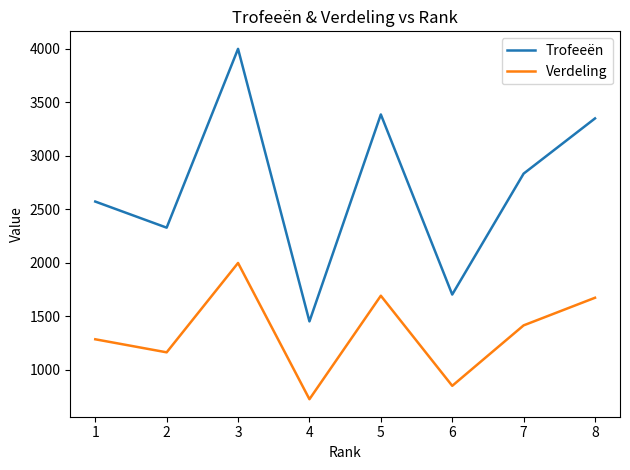

What is the difference between the second highest and second lowest values in the Verdeling series?

842